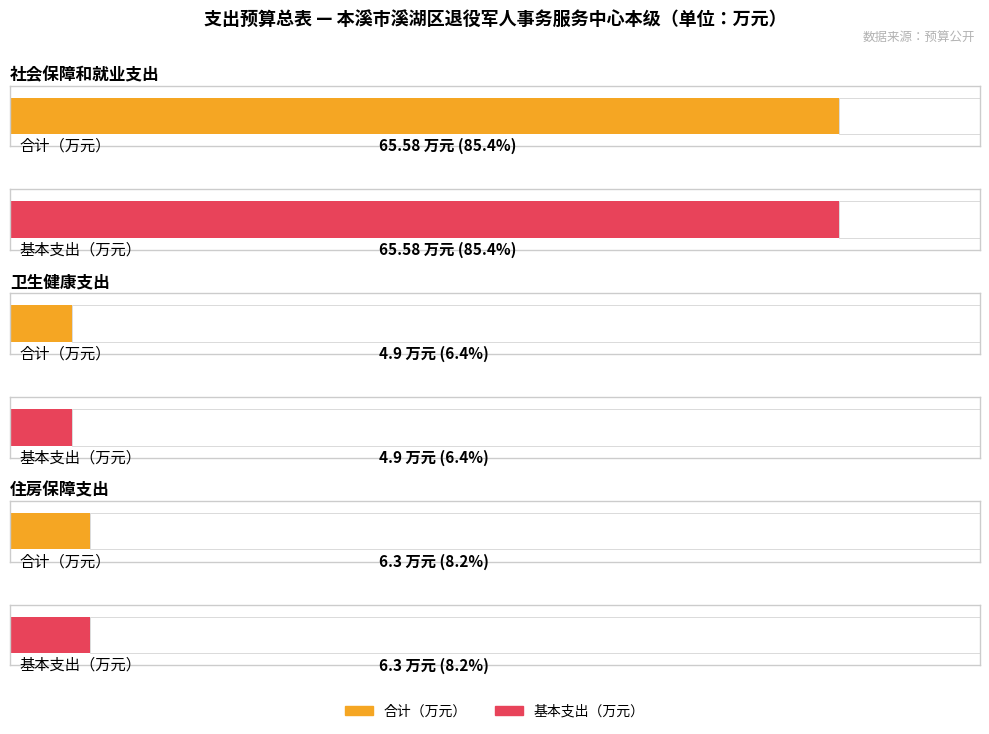

Reading left to right, what are all the values shown in this chart?

合计: 社会保障和就业支出=65.6	卫生健康支出=4.9	住房保障支出=6.3
基本支出: 社会保障和就业支出=65.6	卫生健康支出=4.9	住房保障支出=6.3